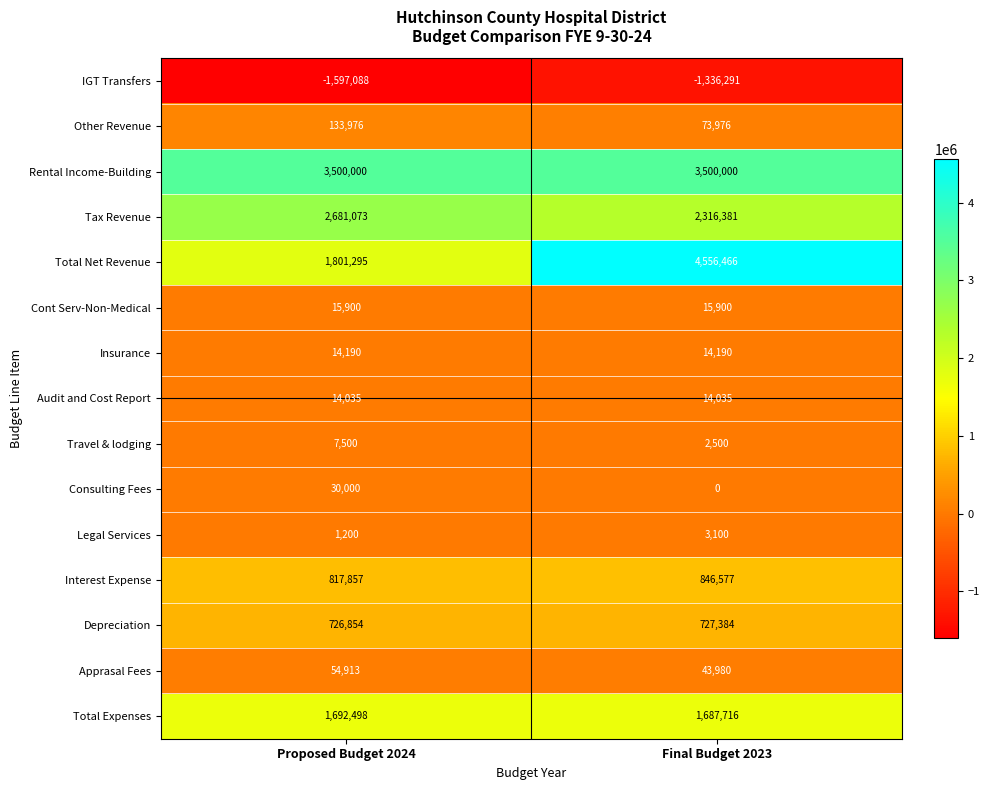

What is the maximum value shown in the chart?

4556466